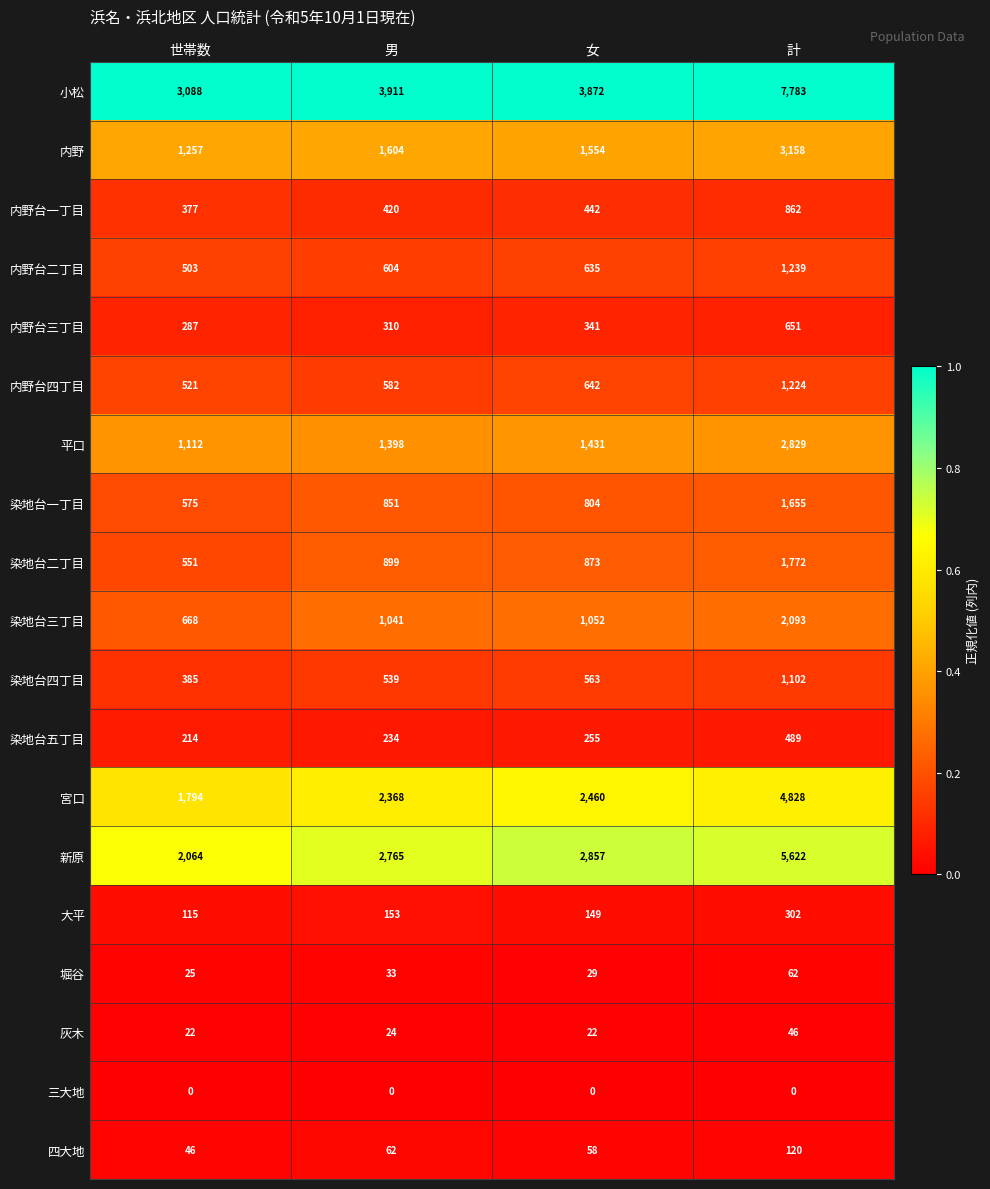

List the labels in order of 小松 value, smallest first.

世帯数, 女, 男, 計